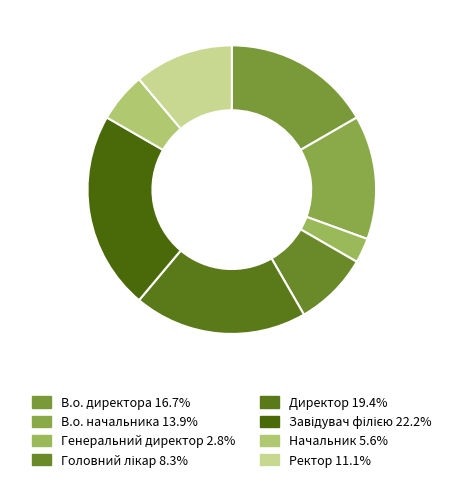

Count the number of slices in the pie.

8